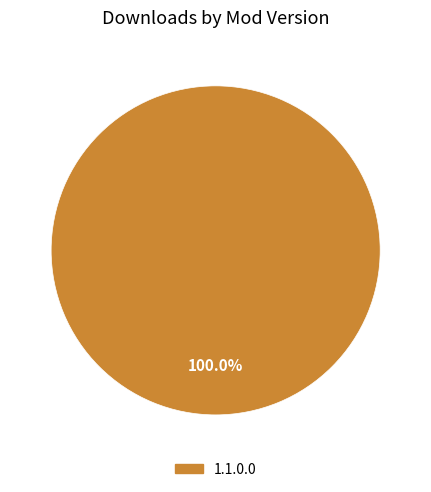

Rank the categories by value from lowest to highest.

1.1.0.0